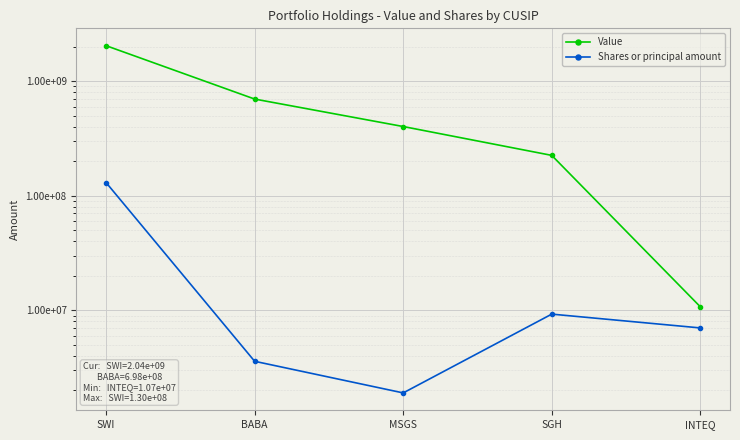

What is the value of the Value point at the 5th from the left?

10732000